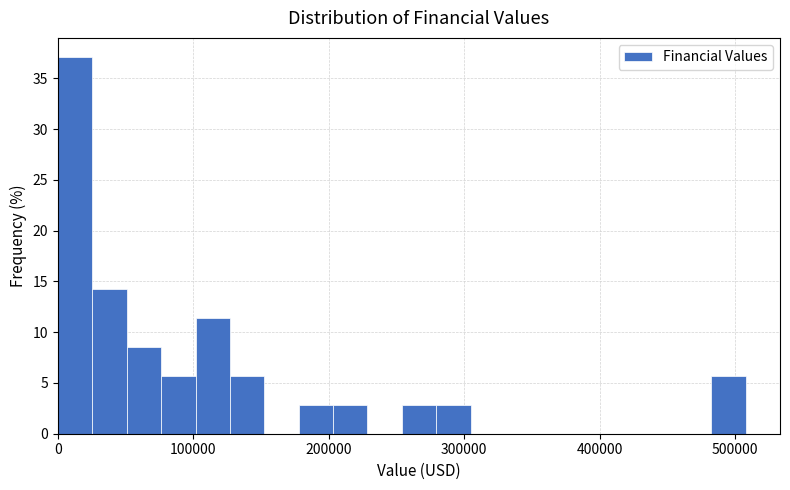

Around what value on the x-axis is the tallest bar? Give the approximate position of its centre, as read against the axis.

10000